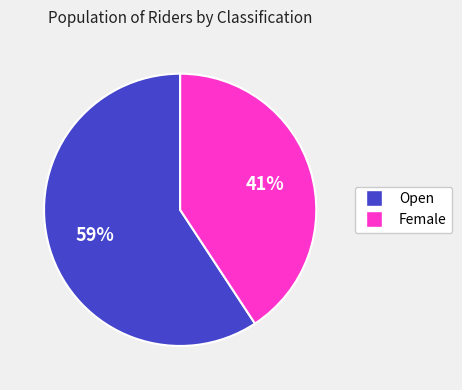

To the nearest percent, what portion does Open represent?

59%